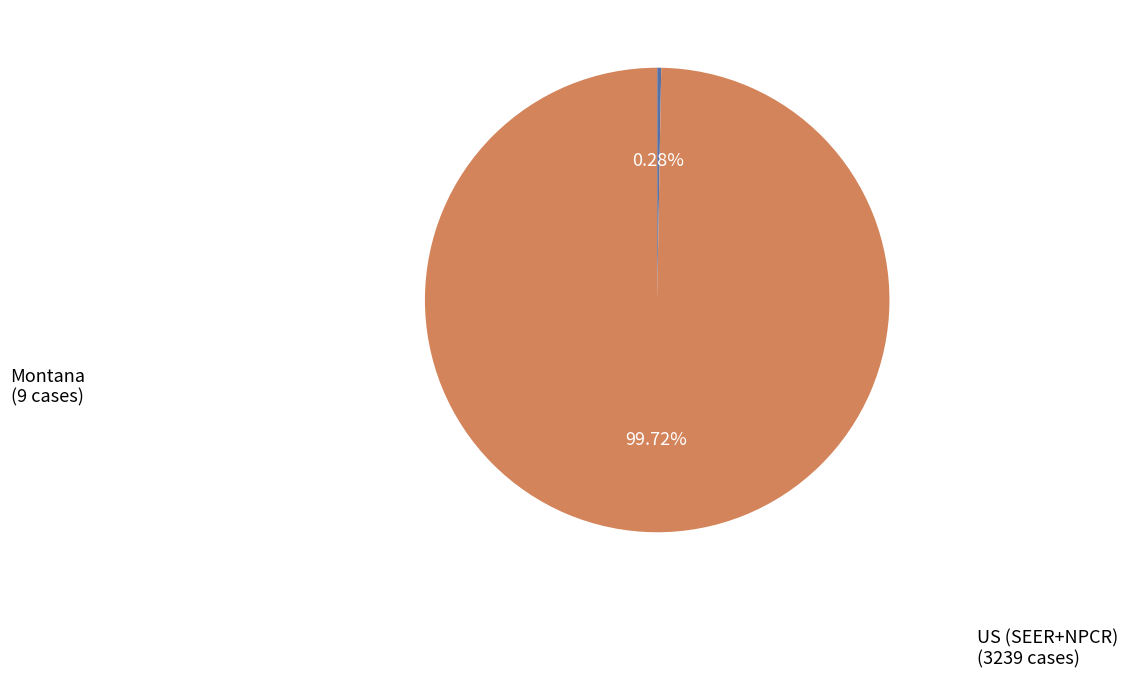

Is there any slice that represents more than half of the pie?

Yes